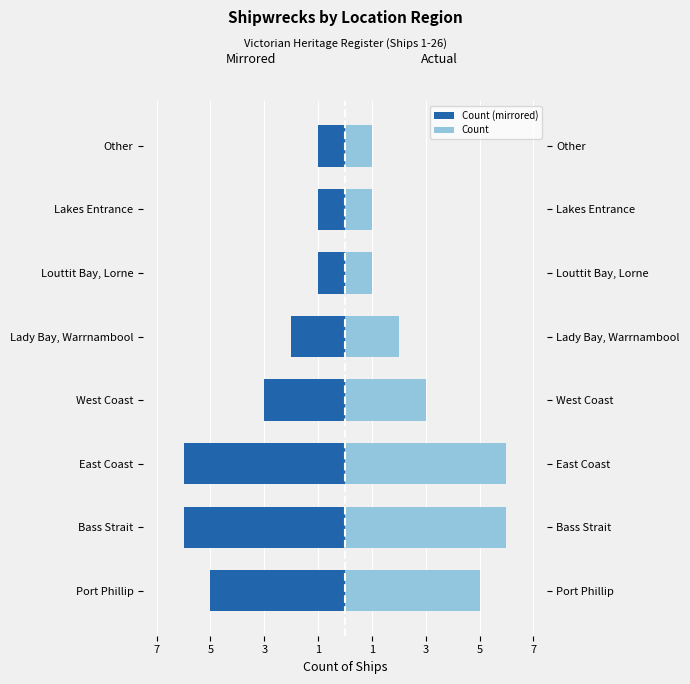

List the series in order of their overall mean, highest first.

Count, Count (mirrored)